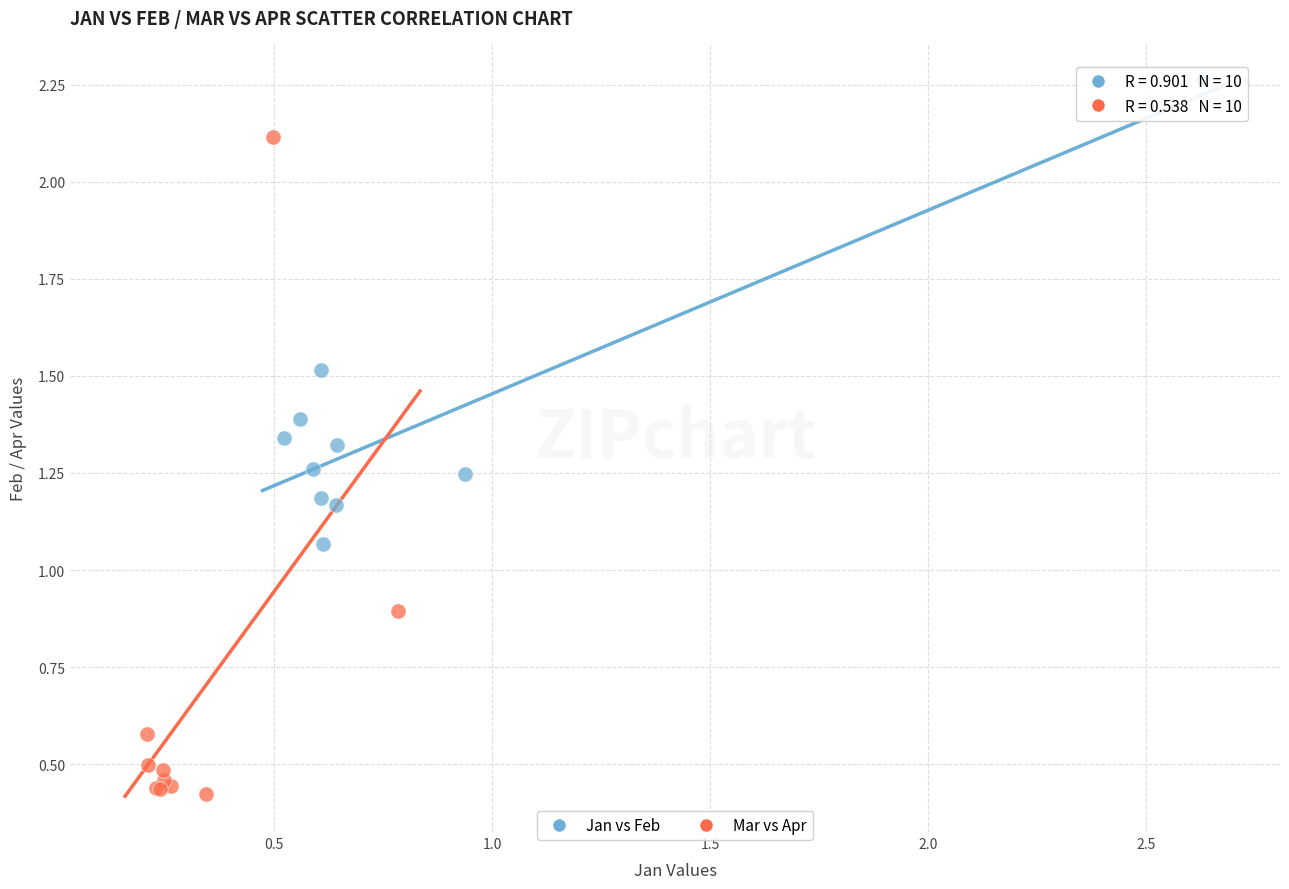

What are all the series names shown in the legend?

Jan vs Feb, Mar vs Apr